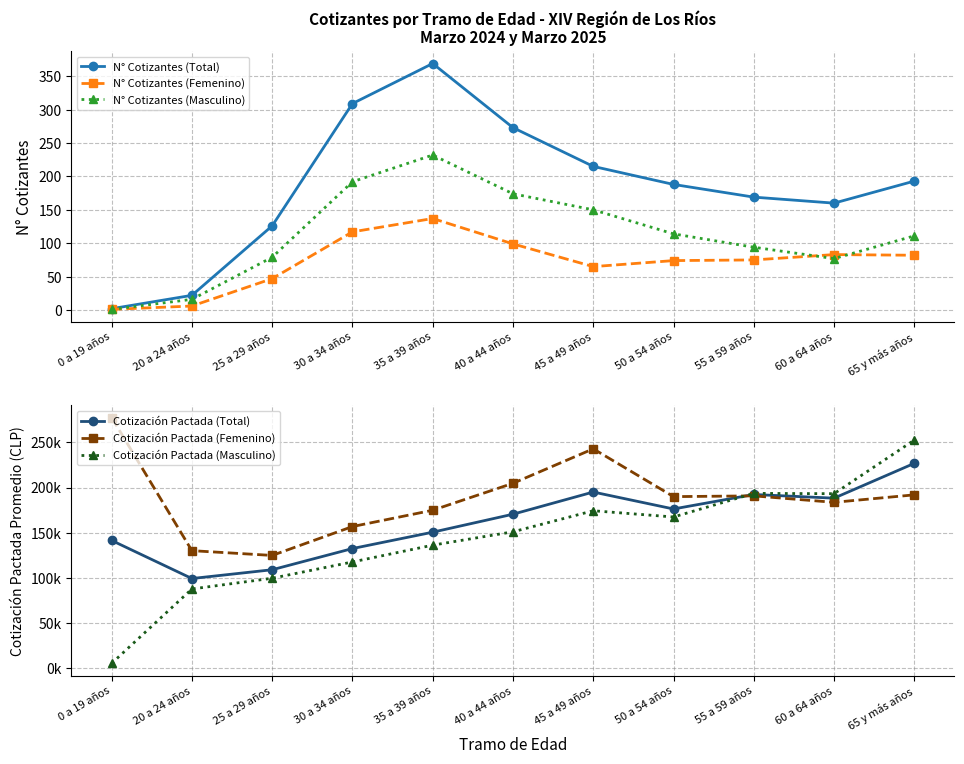

At which category is the sum across all series the highest?

65 y más años